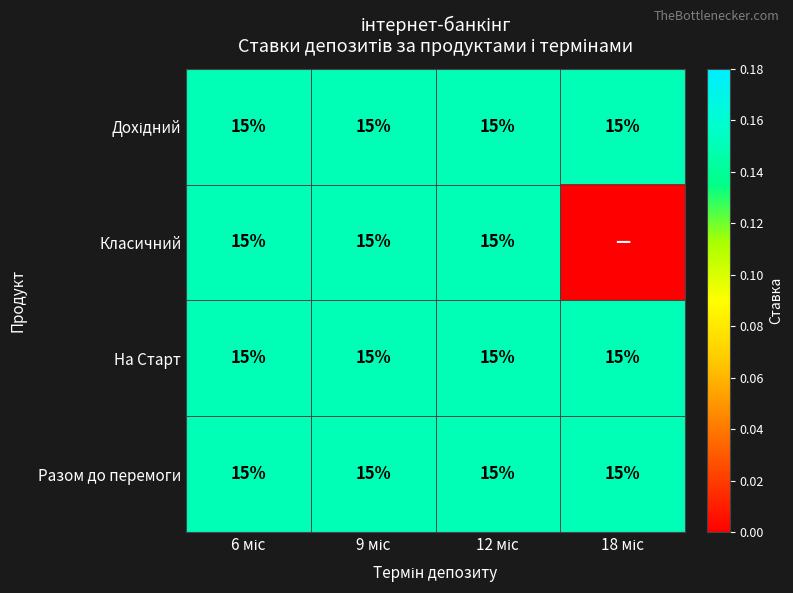

What is the sum of all Разом до перемоги values?

60